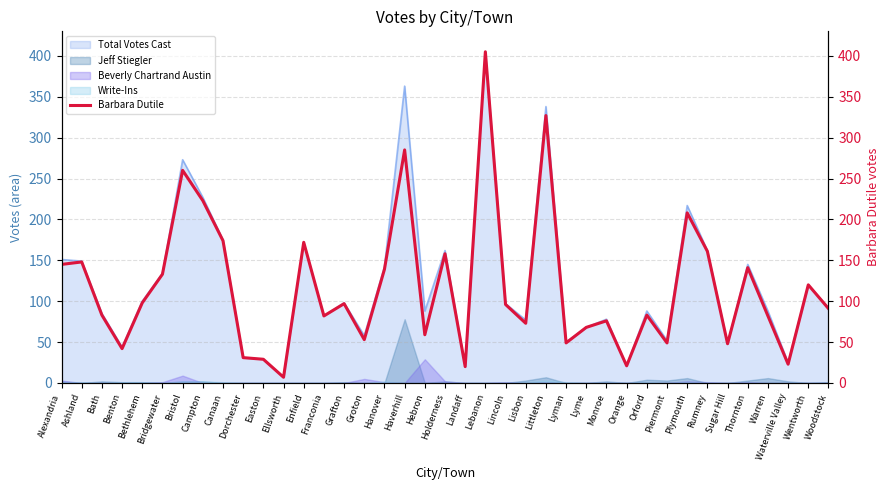

What is the maximum value for Total Votes Cast?

405